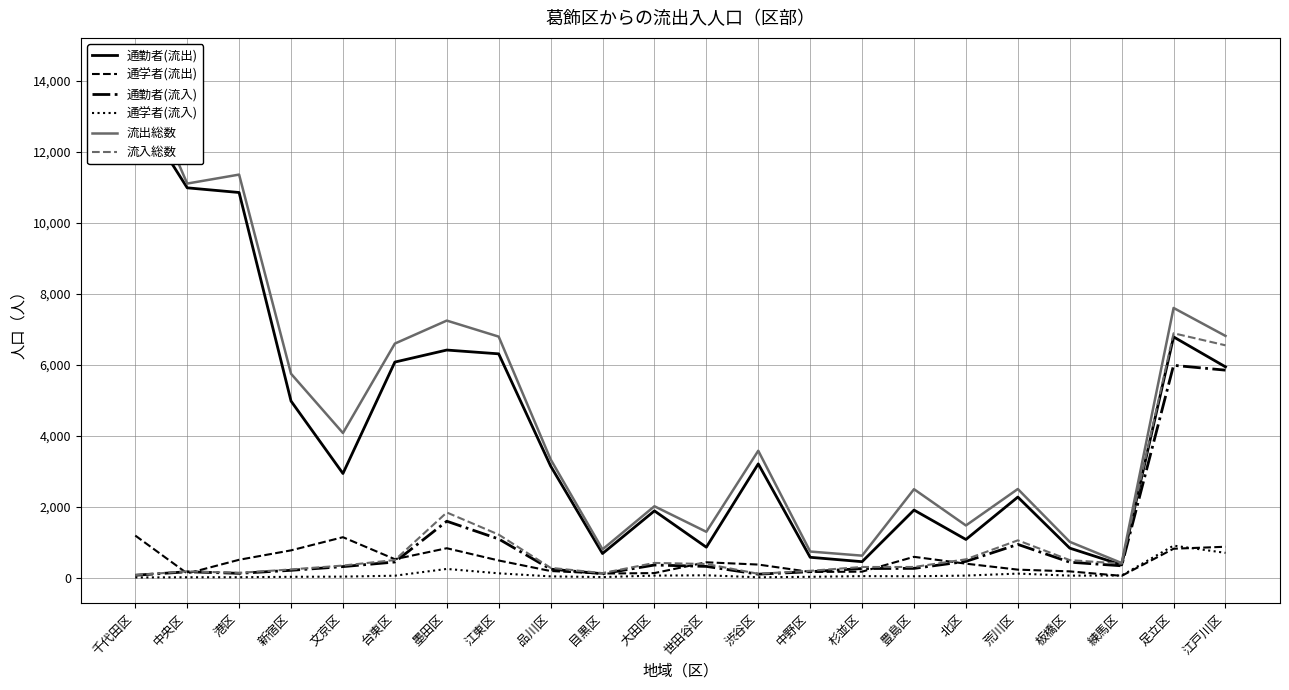

At which category is the sum across all series the highest?

千代田区